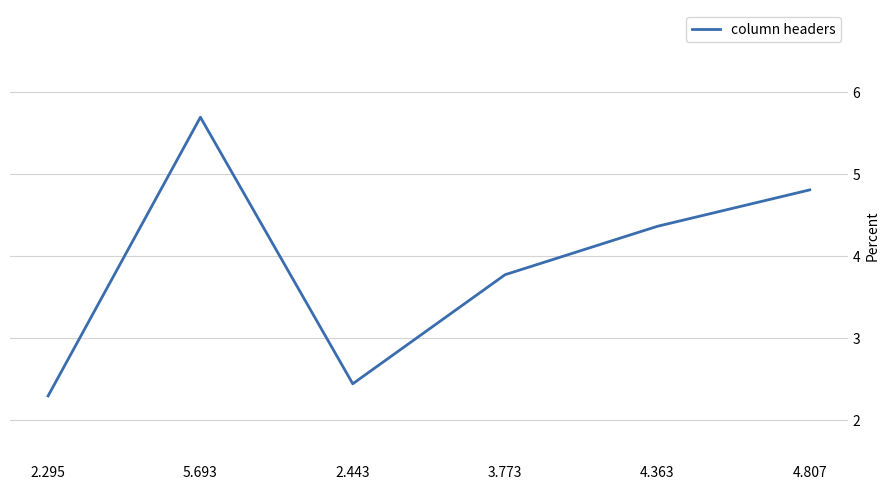

What is the average value?

3.9